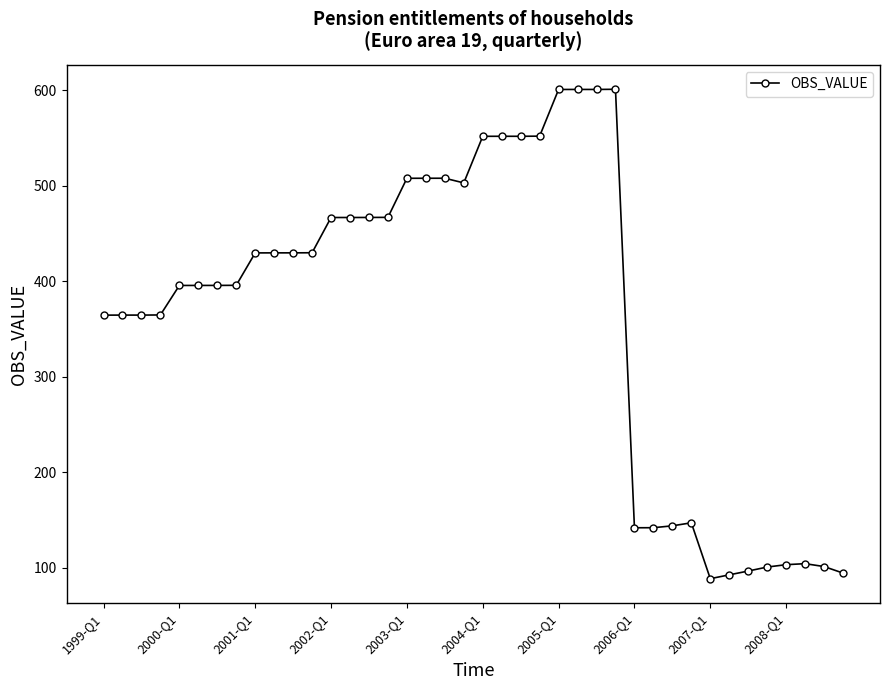

What is the average value?

365.6